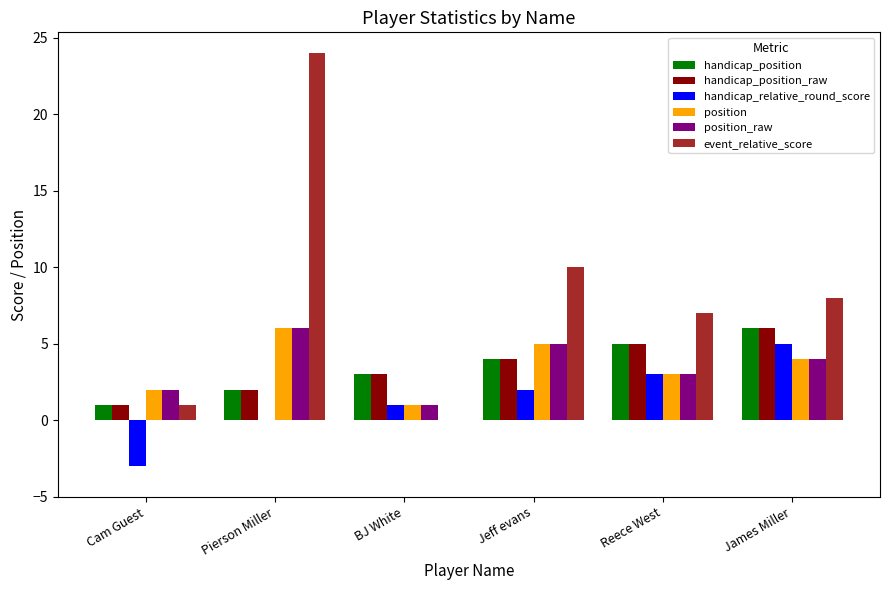

Read the event_relative_score value at Pierson Miller, to the nearest 10.

20